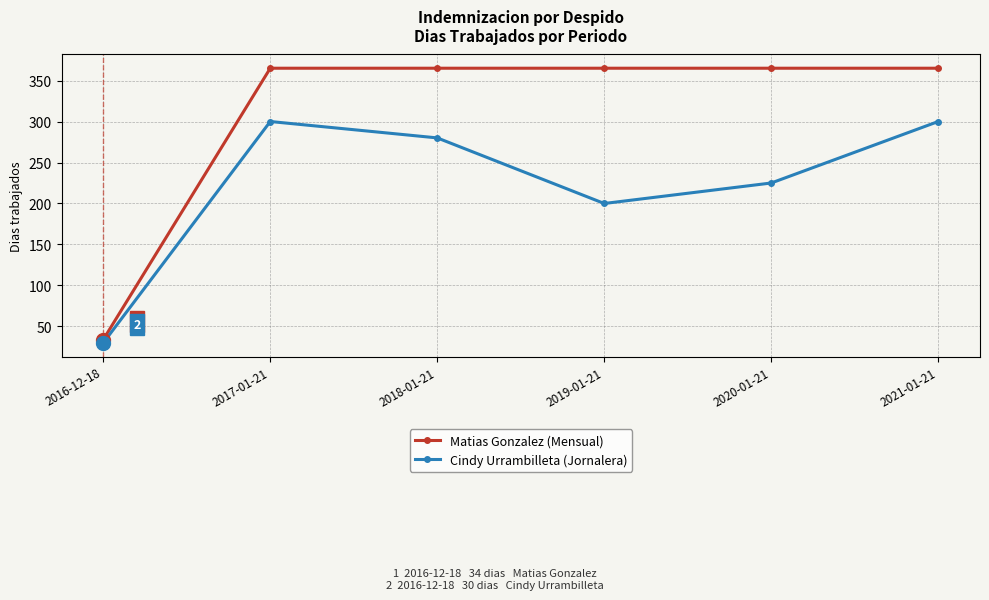

What position from the right is 2016-12-18?

6